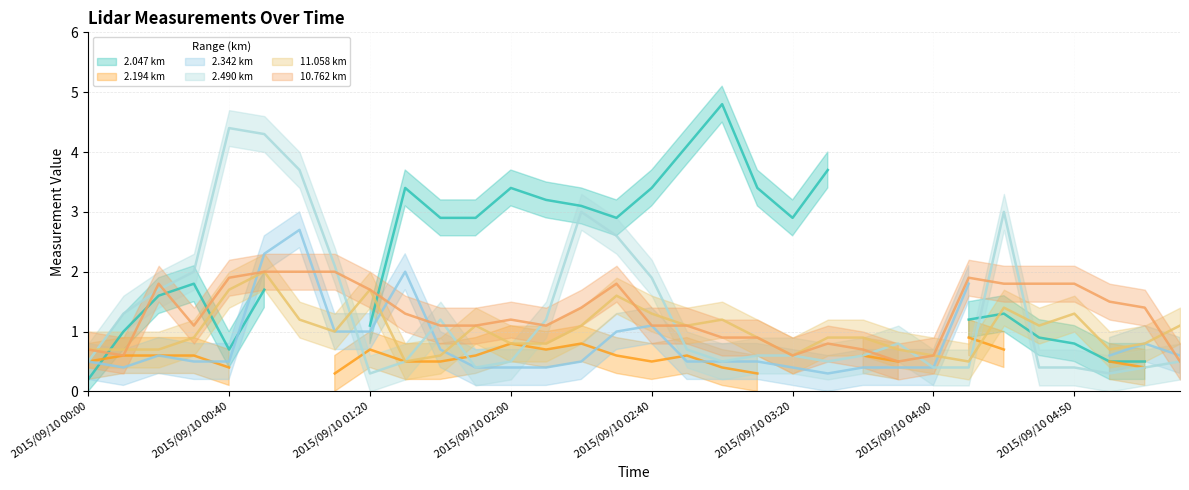

At which label is 11.058 closest to 1?

2015/09/10 01:10